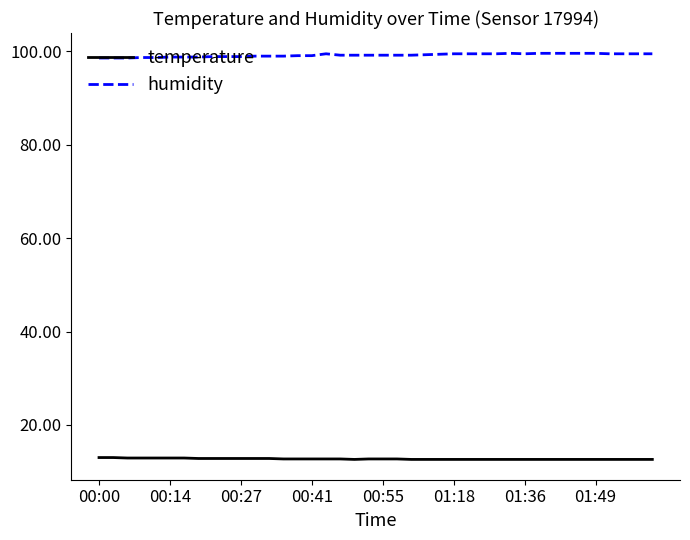

Rank the series by their maximum value, from lowest to highest.

temperature, humidity